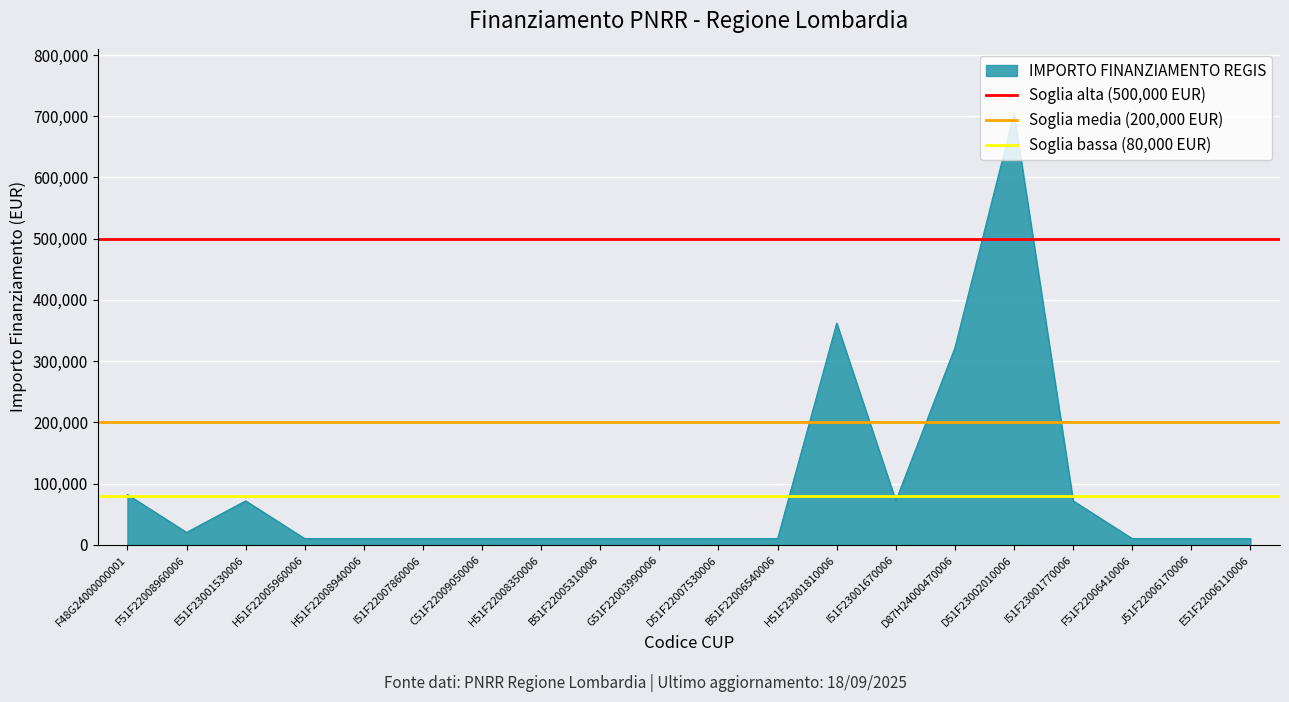

The IMPORTO FINANZIAMENTO REGIS series shows 10172.0 at H51F22008940006. True or false?

True